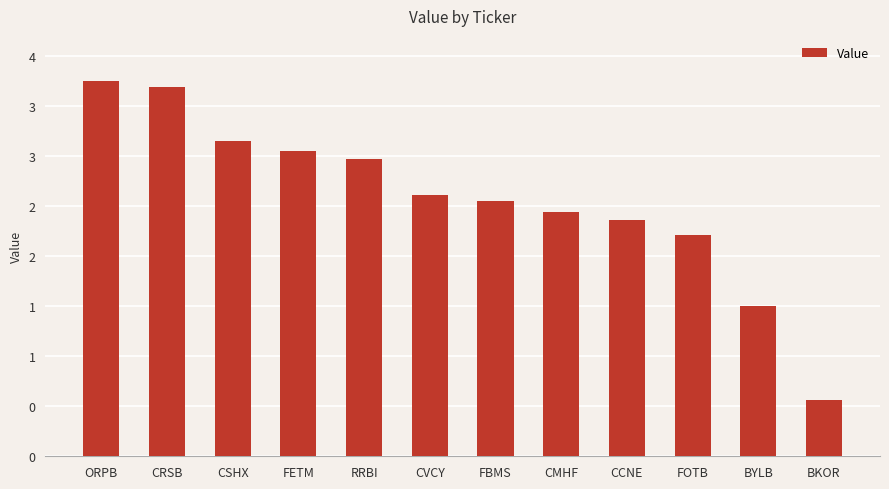

Reading left to right, list all the values displayed in this chart.

ORPB=3747000	CRSB=3690000	CSHX=3149000	FETM=3045000	RRBI=2967000	CVCY=2611000	FBMS=2548000	CMHF=2441000	CCNE=2359000	FOTB=2212000	BYLB=1506000	BKOR=563000